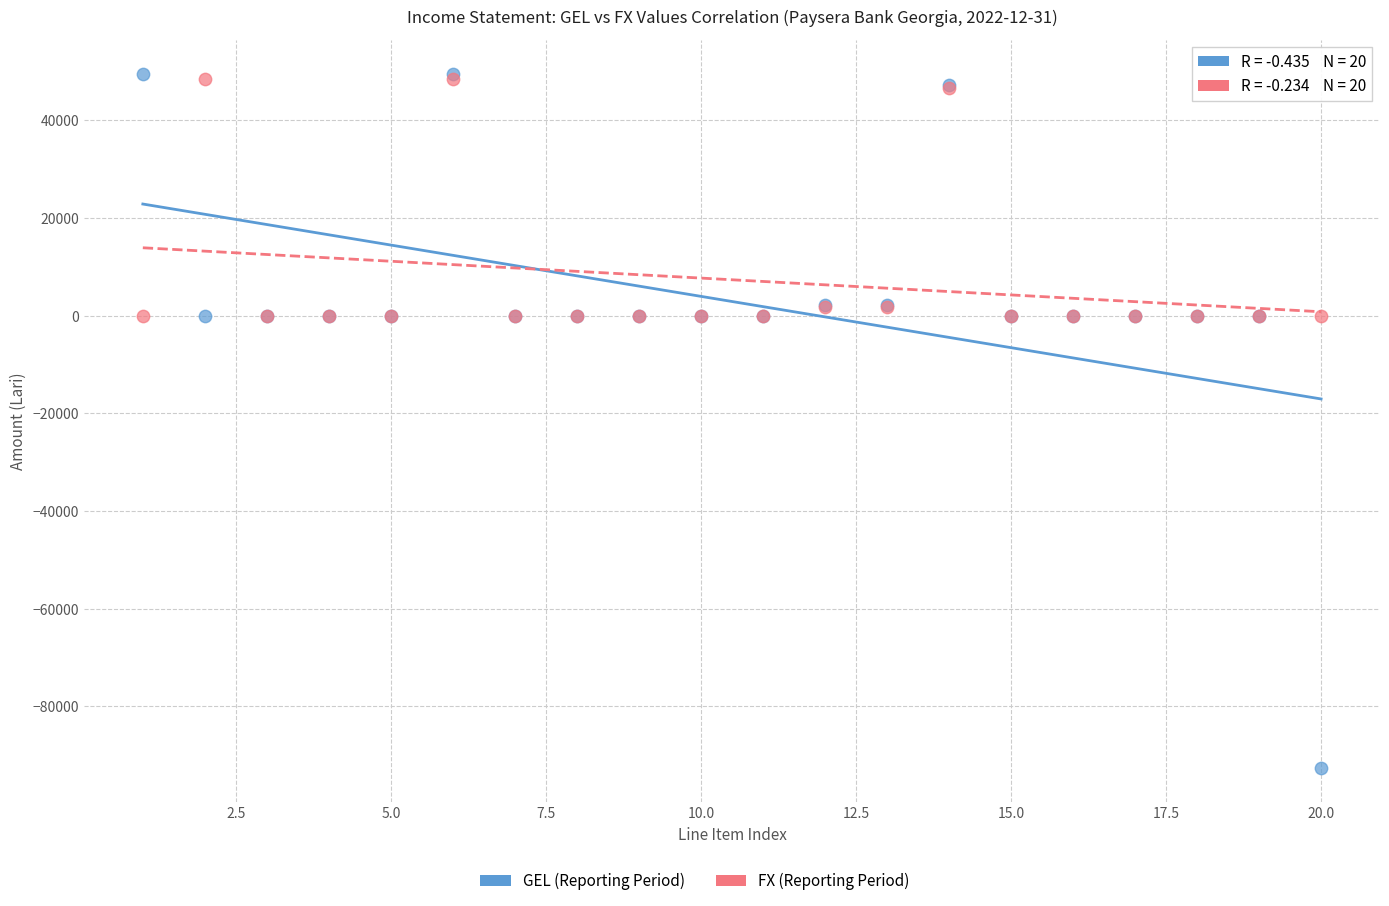

Which series contains the lowest Y value?

GEL (Reporting Period)